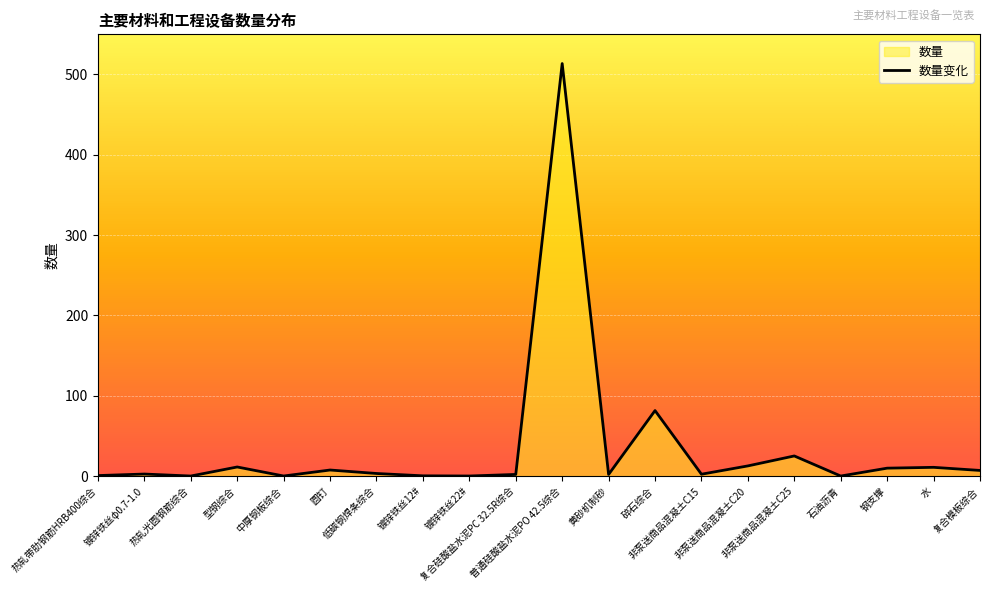

List the labels in order of value, smallest first.

石油沥青, 热轧光圆钢筋综合, 镀锌铁丝22#, 中厚钢板综合, 镀锌铁丝12#, 热轧带肋钢筋HRB400综合, 黄砂机制砂, 复合硅酸盐水泥PC 32.5R综合, 非泵送商品混凝土C15, 镀锌铁丝φ0.7-1.0, 低碳钢焊条综合, 复合模板综合, 圆钉, 钢支撑, 水, 型钢综合, 非泵送商品混凝土C20, 非泵送商品混凝土C25, 碎石综合, 普通硅酸盐水泥PO 42.5综合